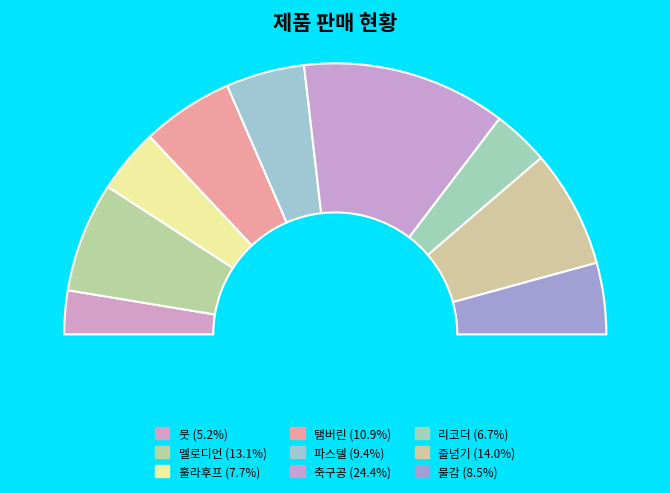

How many slices are in this pie chart?

9